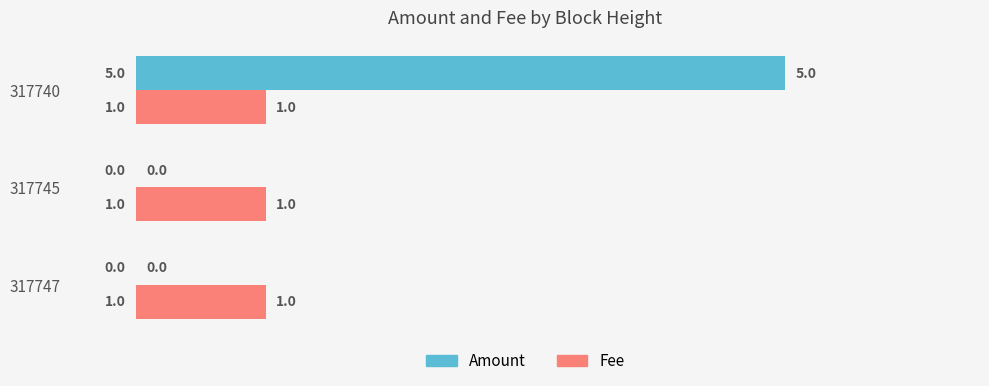

Which category has the highest value in the Amount series?

317740